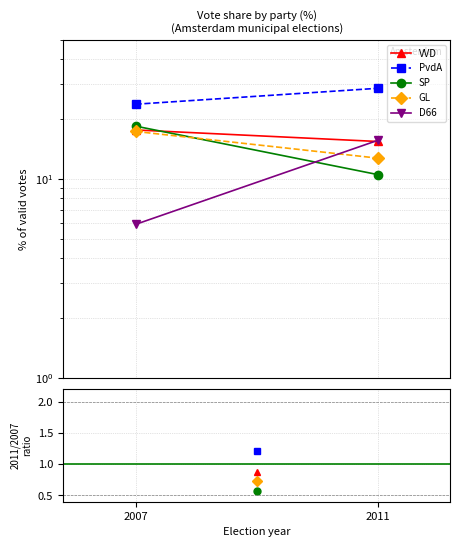

Which category has the highest value in the VVD series?

2007